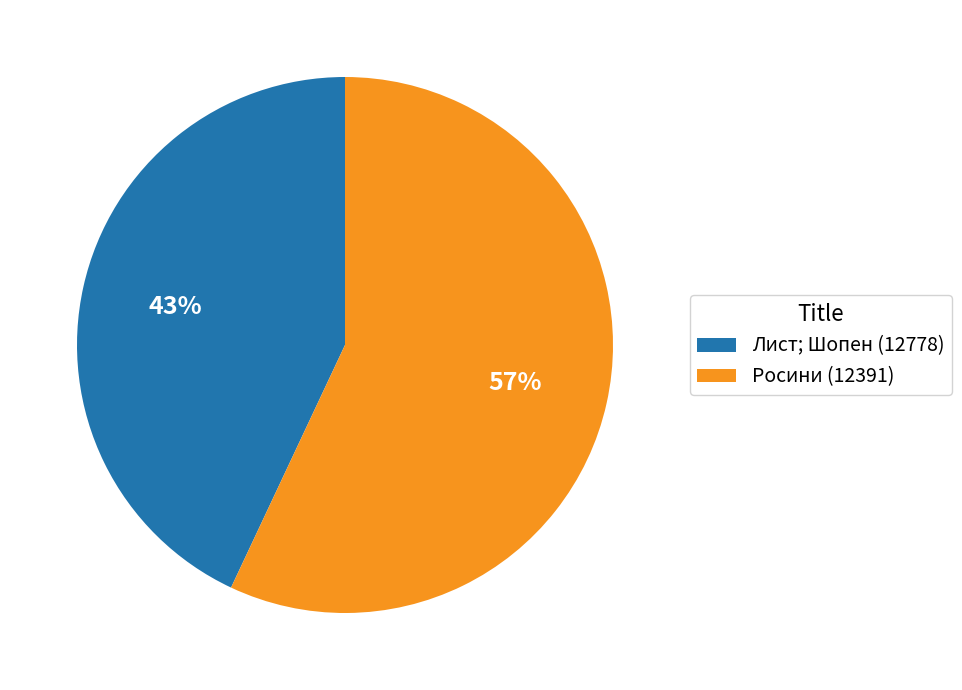

Is Лист; Шопен (12778) the majority of the pie?

No